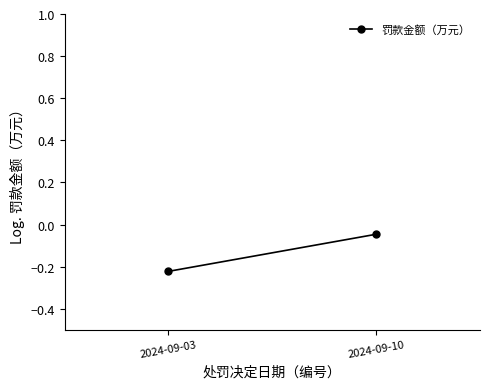

Which category has the lowest value across all series?

2024-09-03